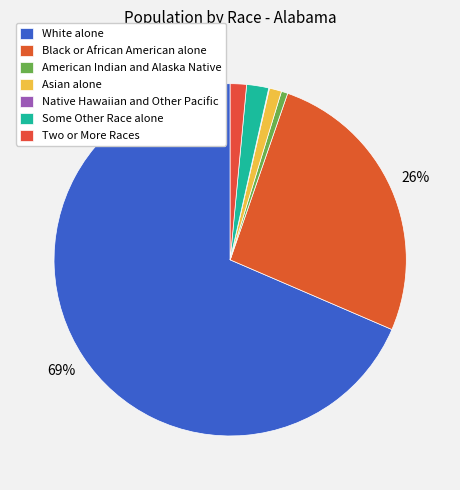

Which slice is the smallest?

Native Hawaiian and Other Pacific